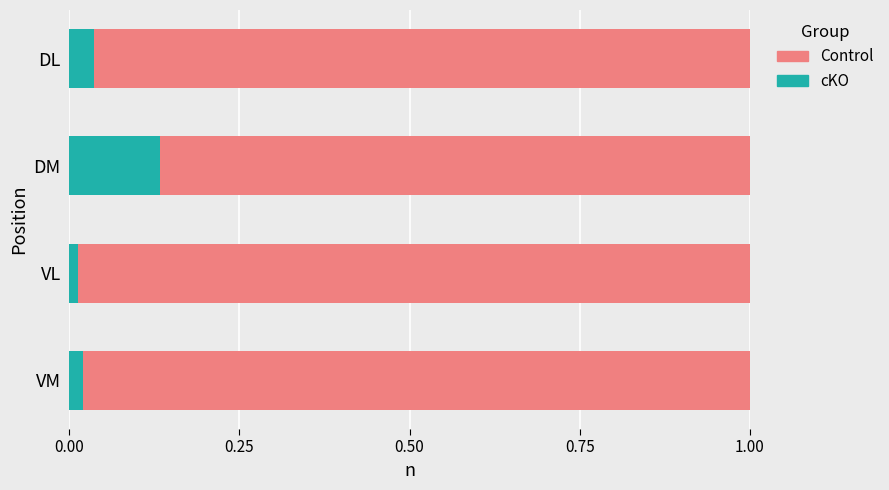

At which label does cKO reach its peak?

DM